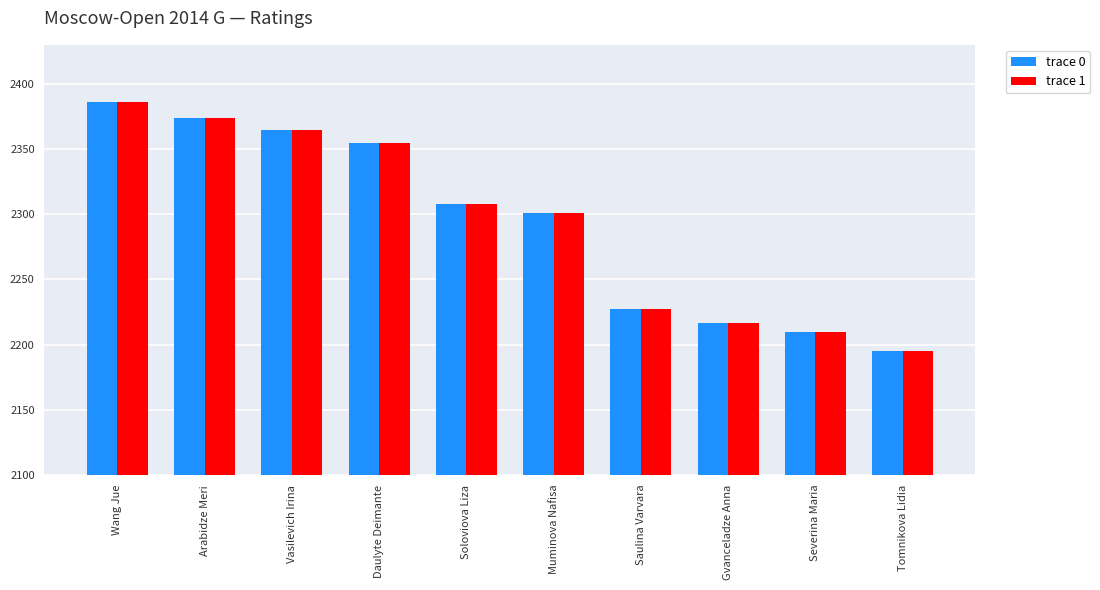

True or false: trace 1 has a value of 3487 at Wang Jue.

False